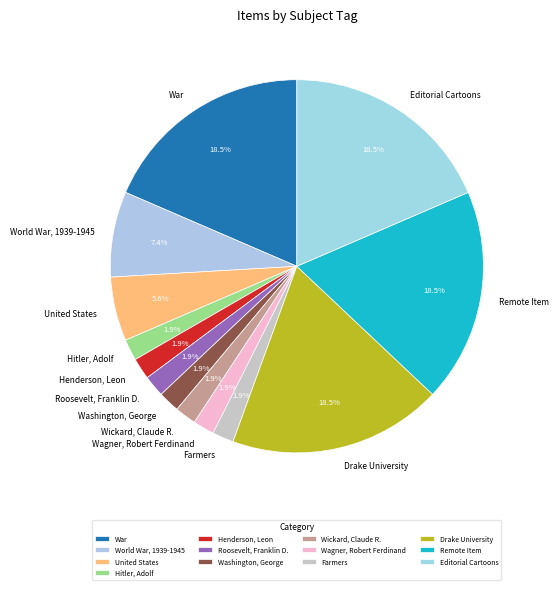

Is the sum of Remote Item and Washington, George greater than half?

No